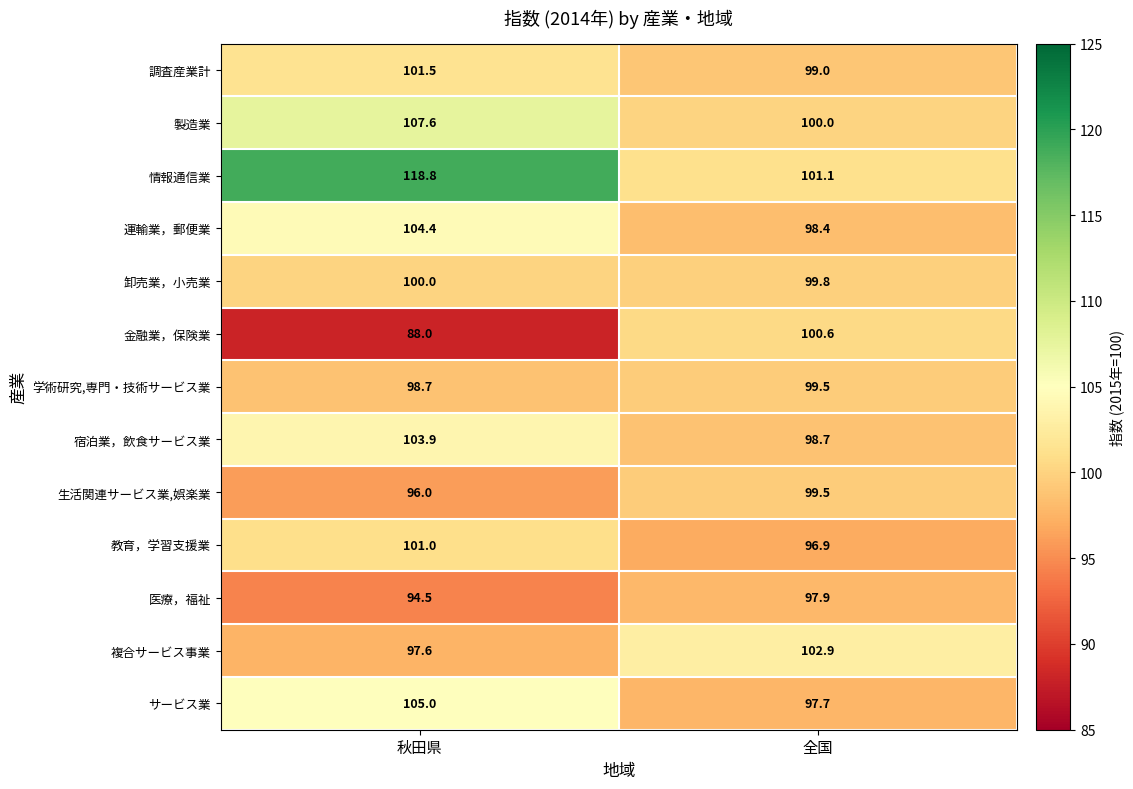

Where does the 金融業，保険業 series first go above 100?

全国